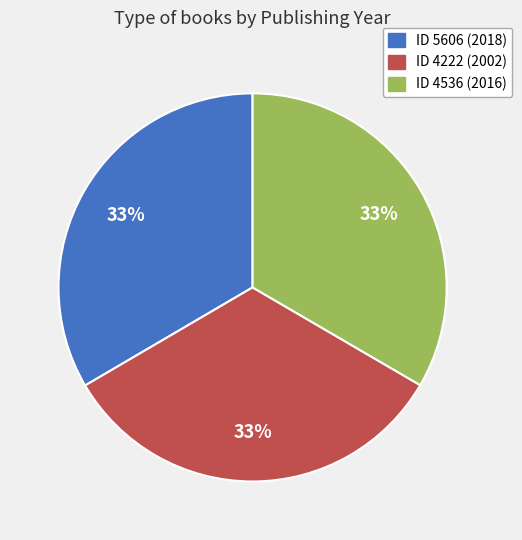

Is there a majority slice in this chart?

No